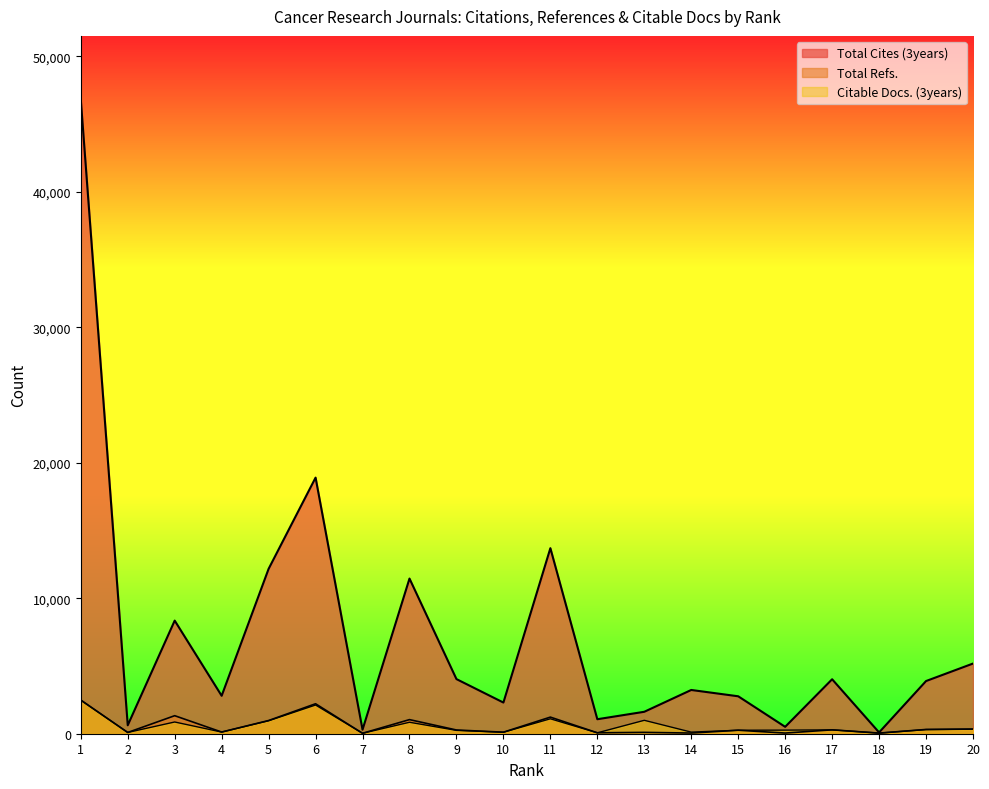

Reading left to right, extract all data points from this chart.

Total Cites (3years): 46834	622	8351	2800	12174	18907	299	11455	4033	2301	13698	1070	1620	3230	2764	509	4021	96	3889	5181
Total Refs.: 2490	92	1331	123	975	2212	33	1041	275	113	1226	68	99	49	257	49	287	45	315	342
Citable Docs. (3years): 2471	92	866	122	956	2119	32	846	247	107	1102	67	990	118	257	266	285	45	306	340